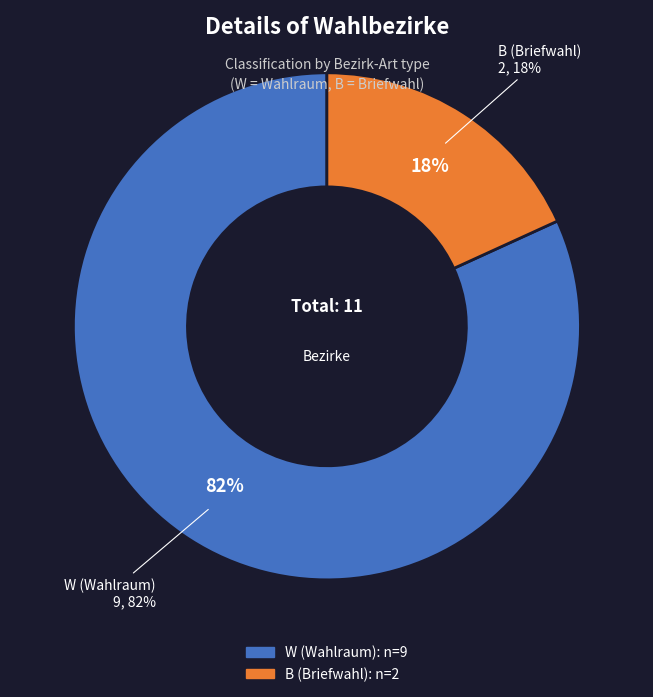

Does W (Wahlraum) account for over 50% of the chart?

Yes